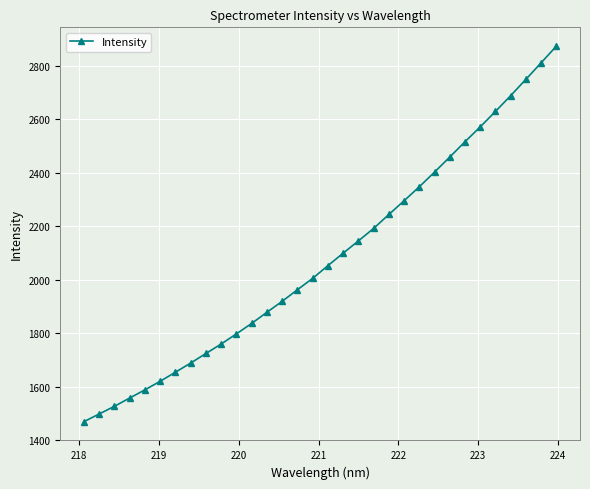

What is the value of the 3rd point from the left?

1526.7